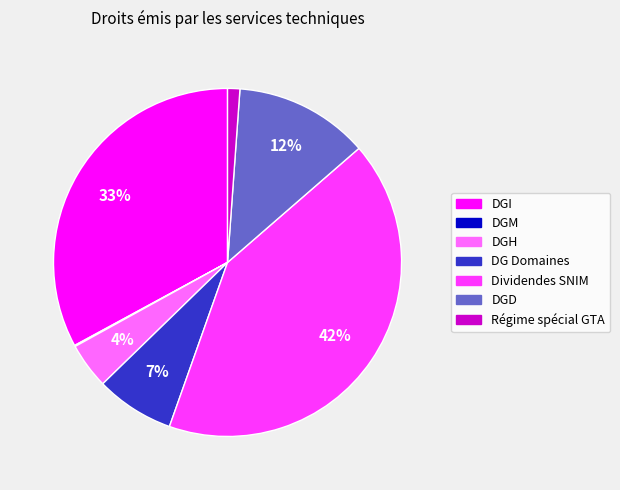

Which category has the biggest portion of the pie?

Dividendes SNIM